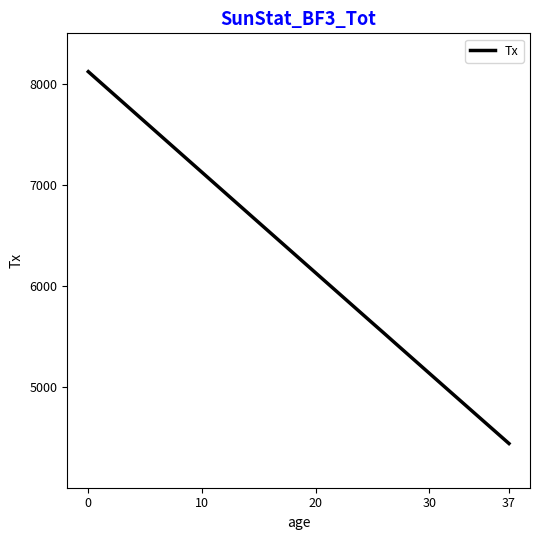

What is the difference between the second highest and second lowest values?

3483649.7